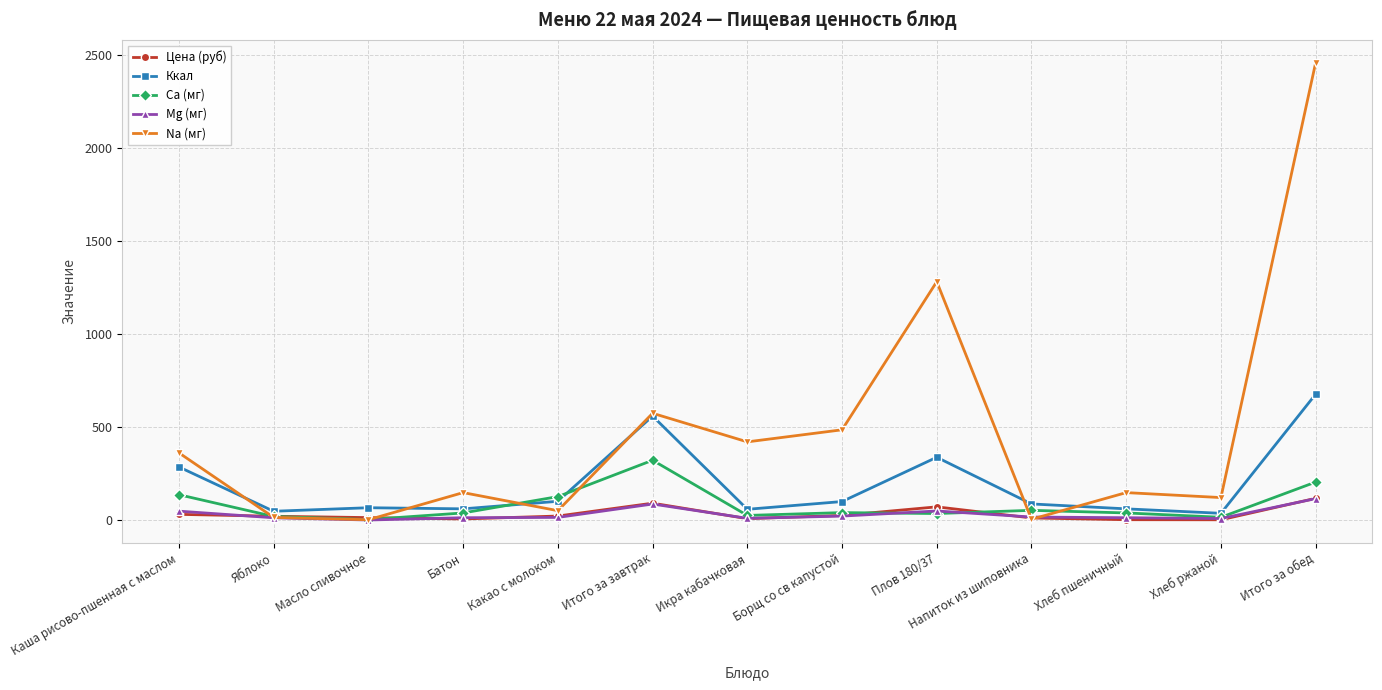

True or false: Mg (мг) has more than 0 points higher than both neighbors.

True